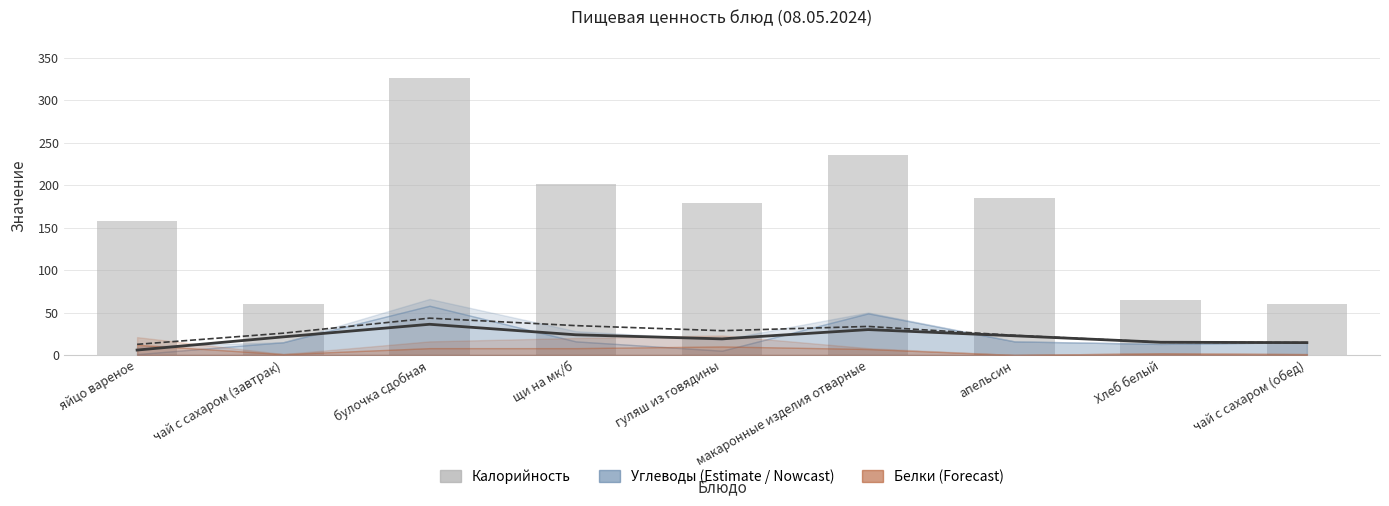

What is the value of the 5th bar from the left?

179.0